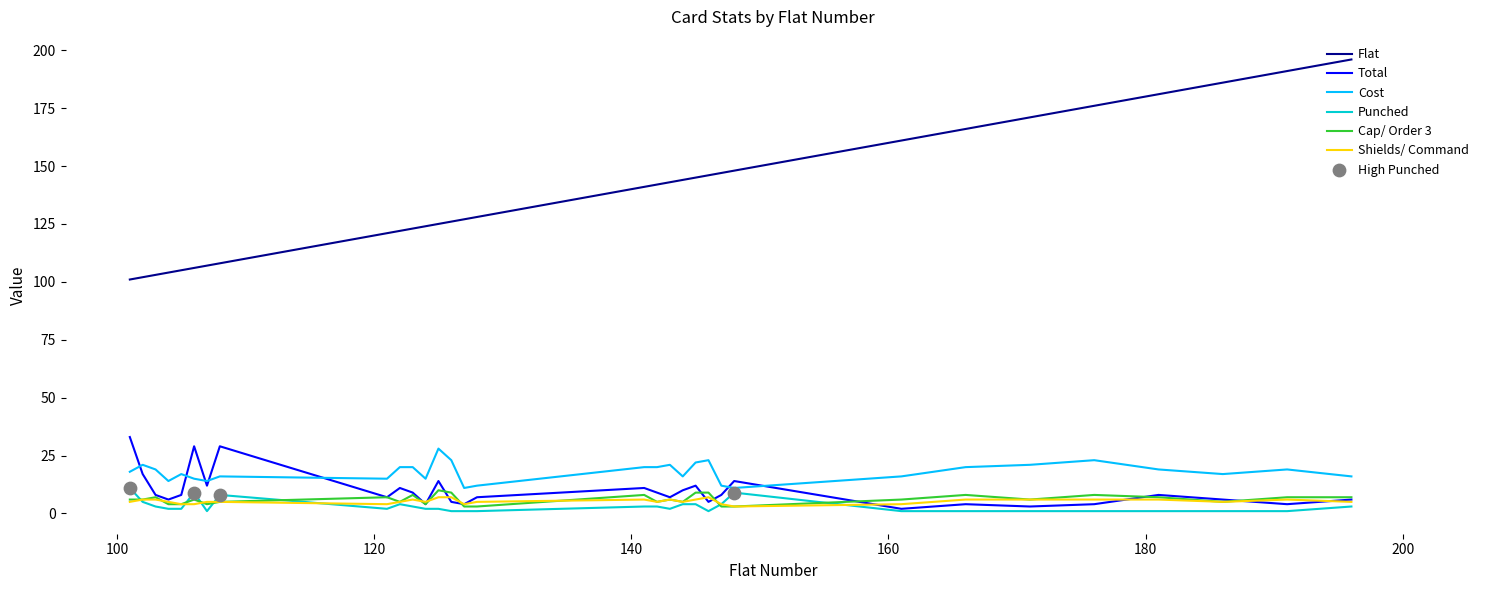

At how many categories does at least one series exceed 95?

32